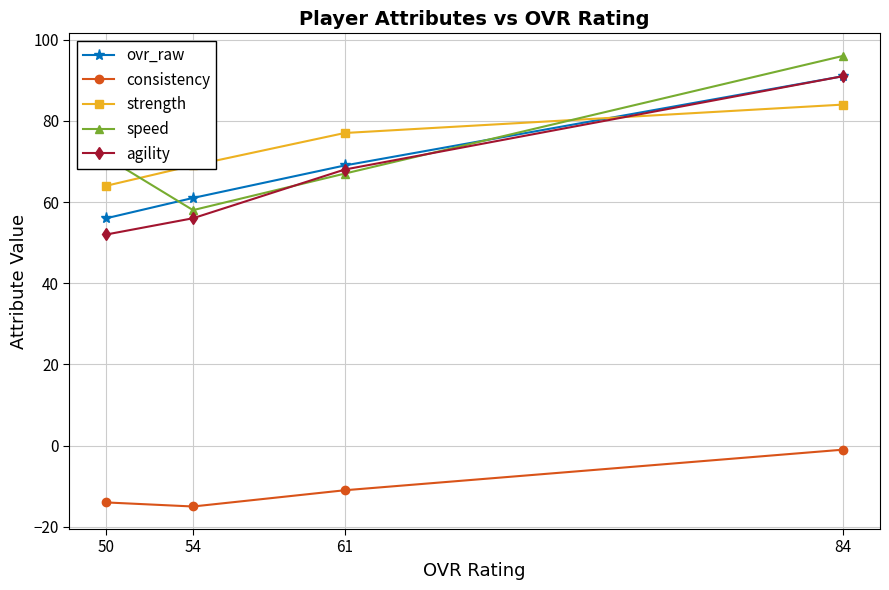

List the labels in order of speed value, smallest first.

54, 61, 50, 84